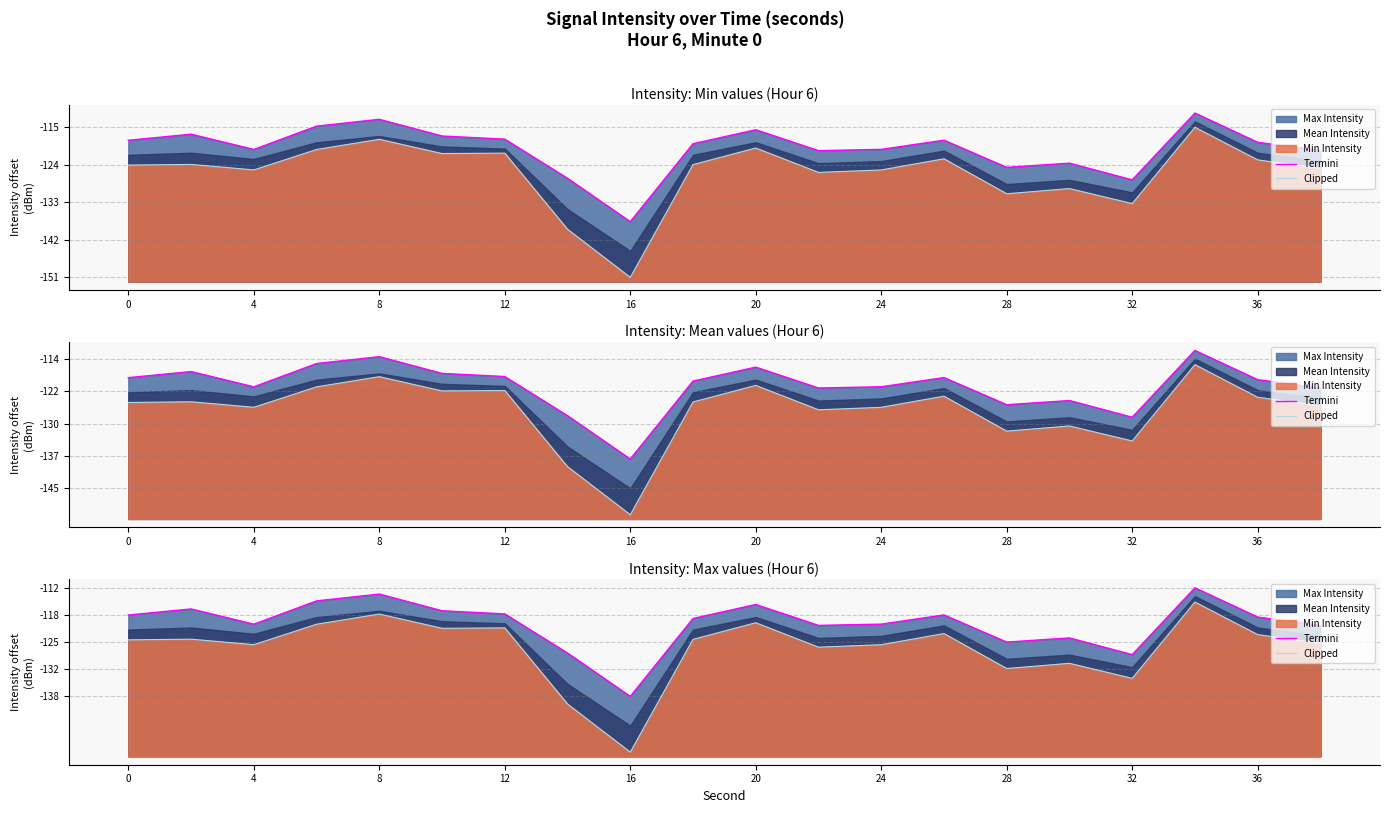

True or false: Clipped and Termini intersect in this chart.

False